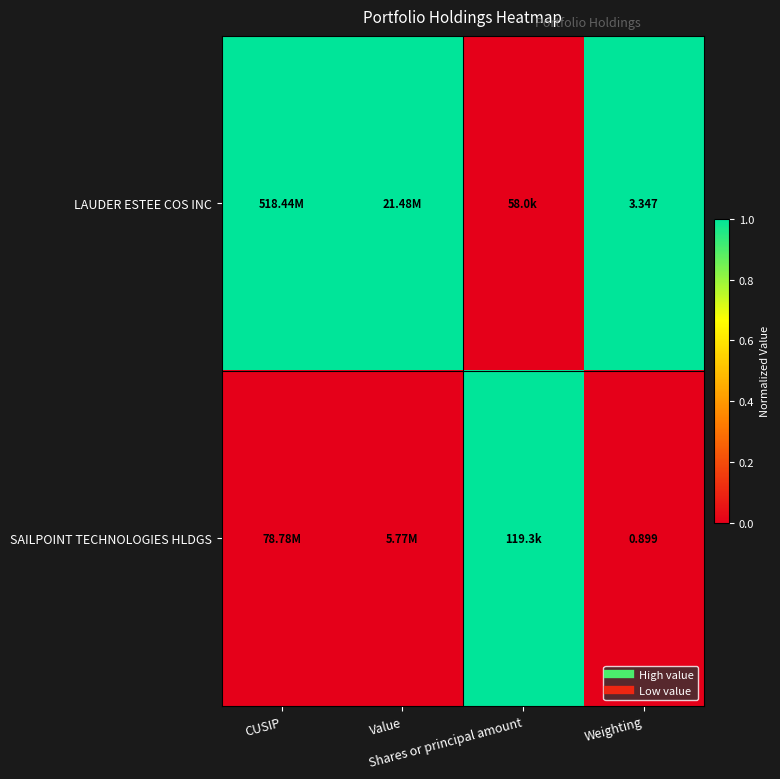

The SAILPOINT TECHNOLOGIES HLDGS series shows 1 at Shares or principal amount. True or false?

True